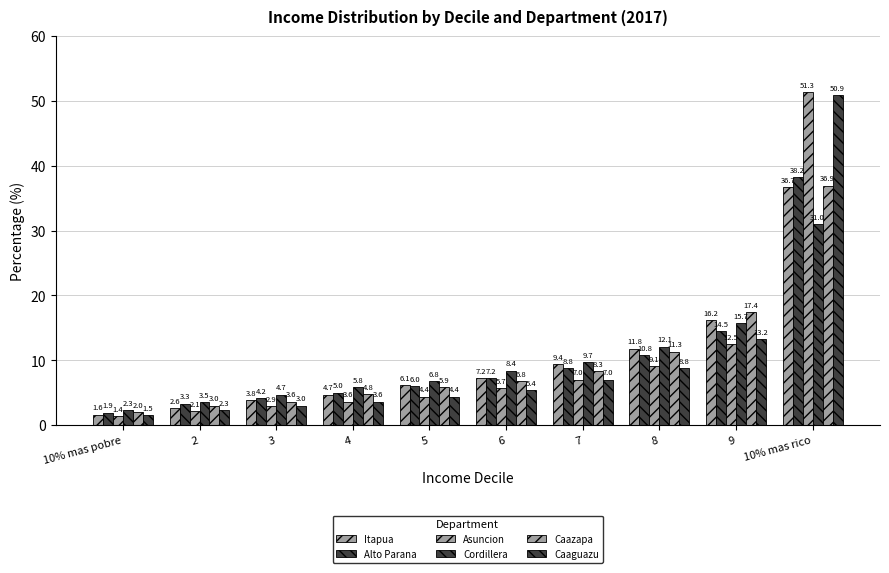

The value of Asuncion at 6 is 2.9. True or false?

False